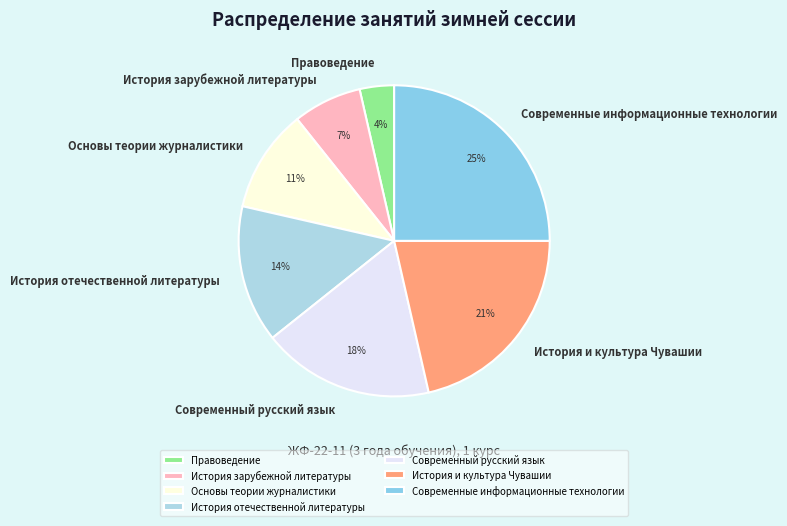

Is it true that История зарубежной литературы is 7% of the pie?

True